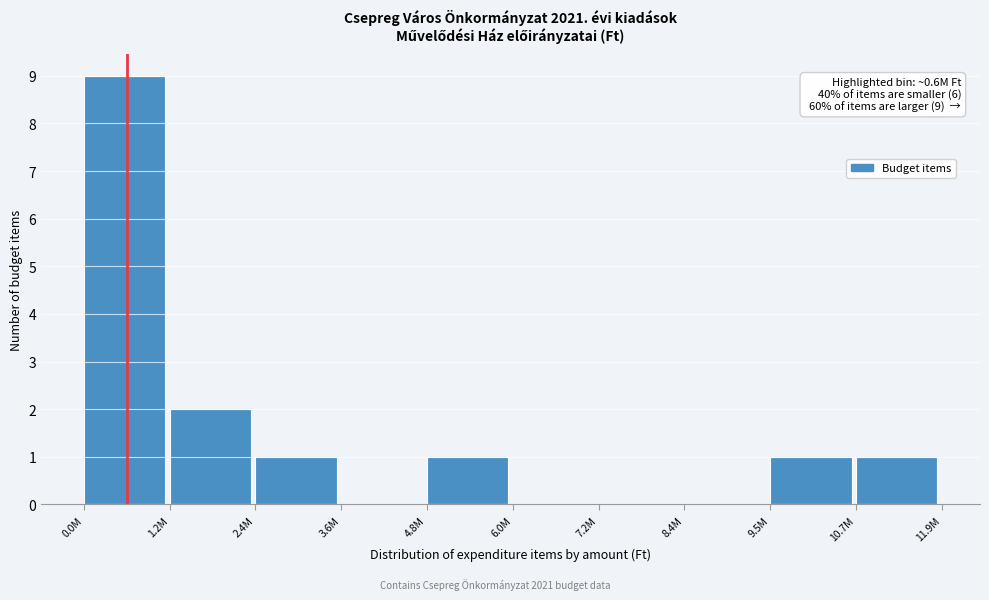

Reading left to right, transcribe all the data shown in this chart.

0.0M=9	1.2M=2	2.4M=1	3.6M=0	4.8M=1	6.0M=0	7.2M=0	8.4M=0	9.5M=1	10.7M=1